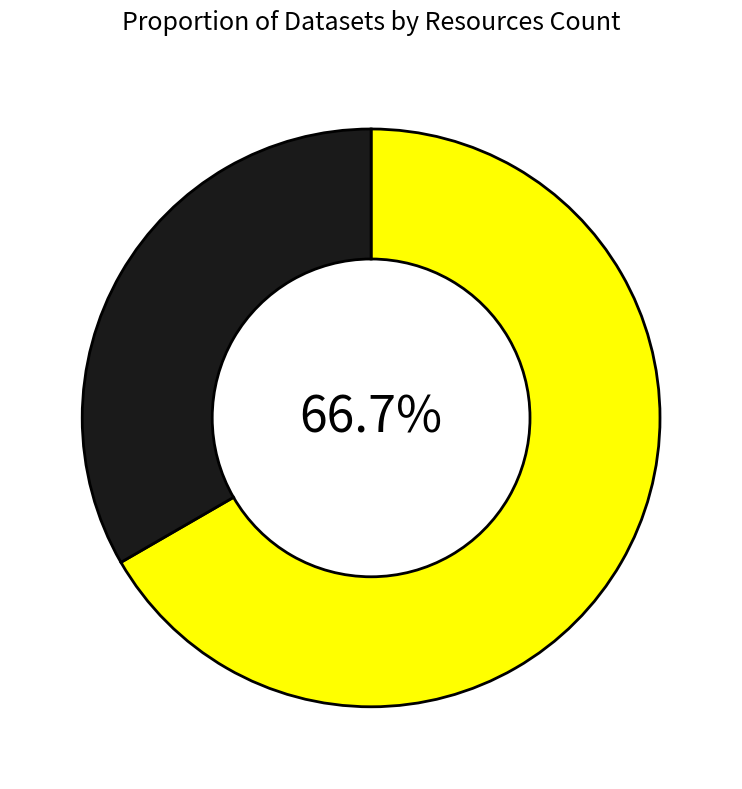

Is there any slice that represents more than half of the pie?

Yes